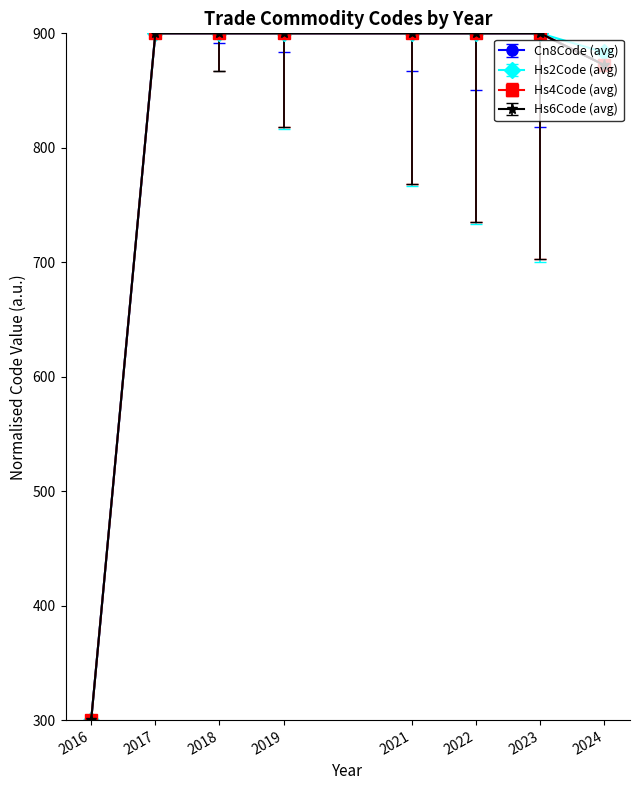

Reading right to left, list all the values displayed in this chart.

Cn8Code (avg): 2024=872.2	2023=900.0	2022=900.0	2021=900.0	2019=900.0	2018=900.0	2017=900.0	2016=300.0
Hs2Code (avg): 2024=883.3	2023=900.0	2022=900.0	2021=900.0	2019=900.0	2018=900.0	2017=900.0	2016=300.0
Hs4Code (avg): 2024=872.2	2023=900.0	2022=900.0	2021=900.0	2019=900.0	2018=900.0	2017=900.0	2016=300.0
Hs6Code (avg): 2024=872.2	2023=900.0	2022=900.0	2021=900.0	2019=900.0	2018=900.0	2017=900.0	2016=300.0